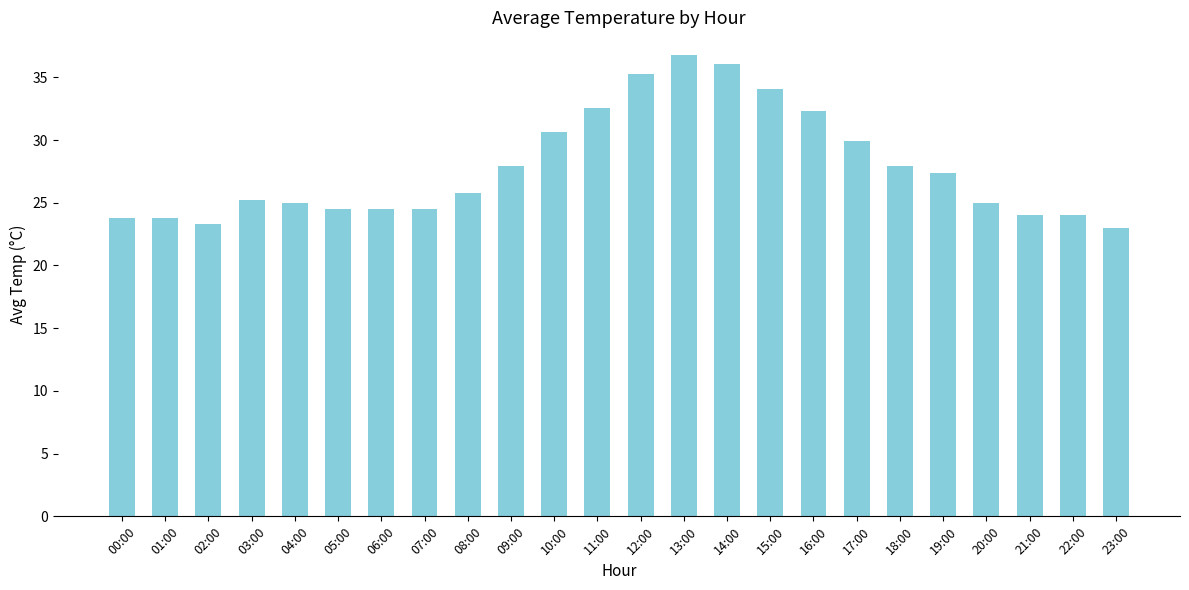

What is the minimum value shown in the chart?

23.0